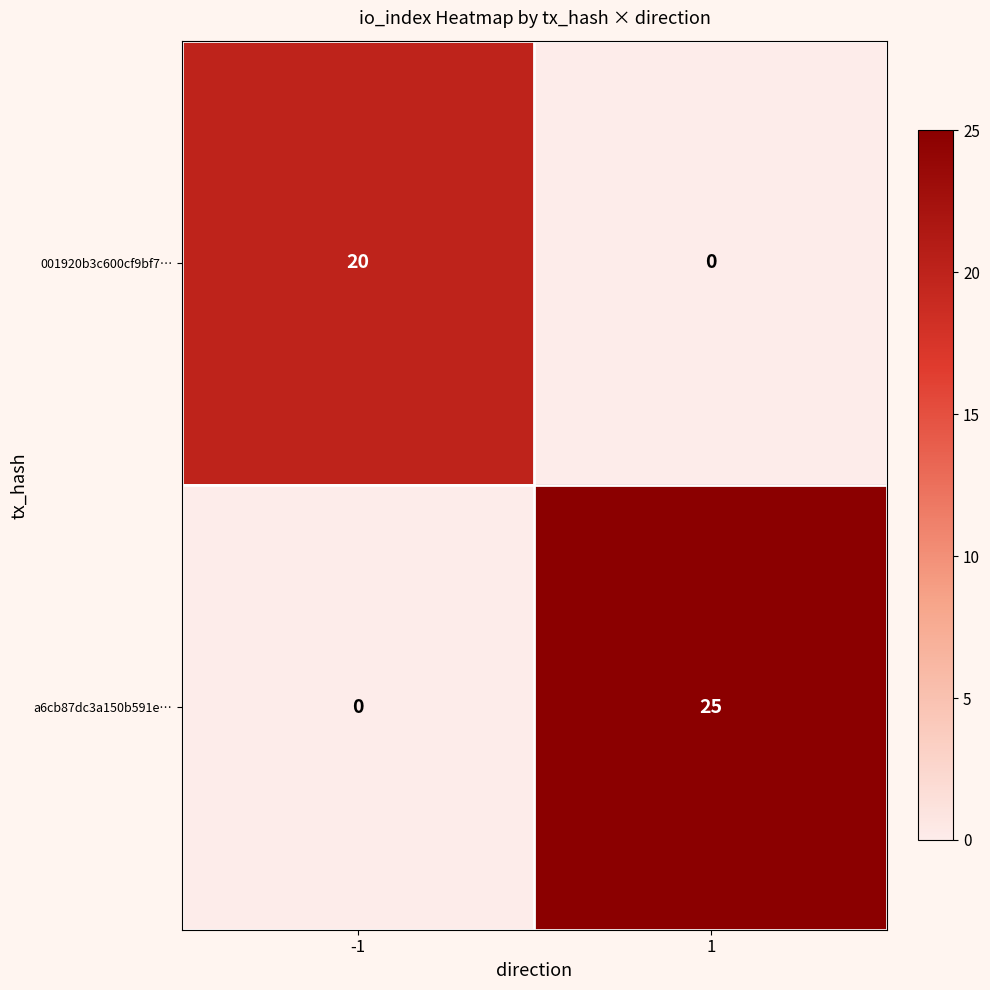

What is the average value of the 001920b3c600cf9bf7… series?

10